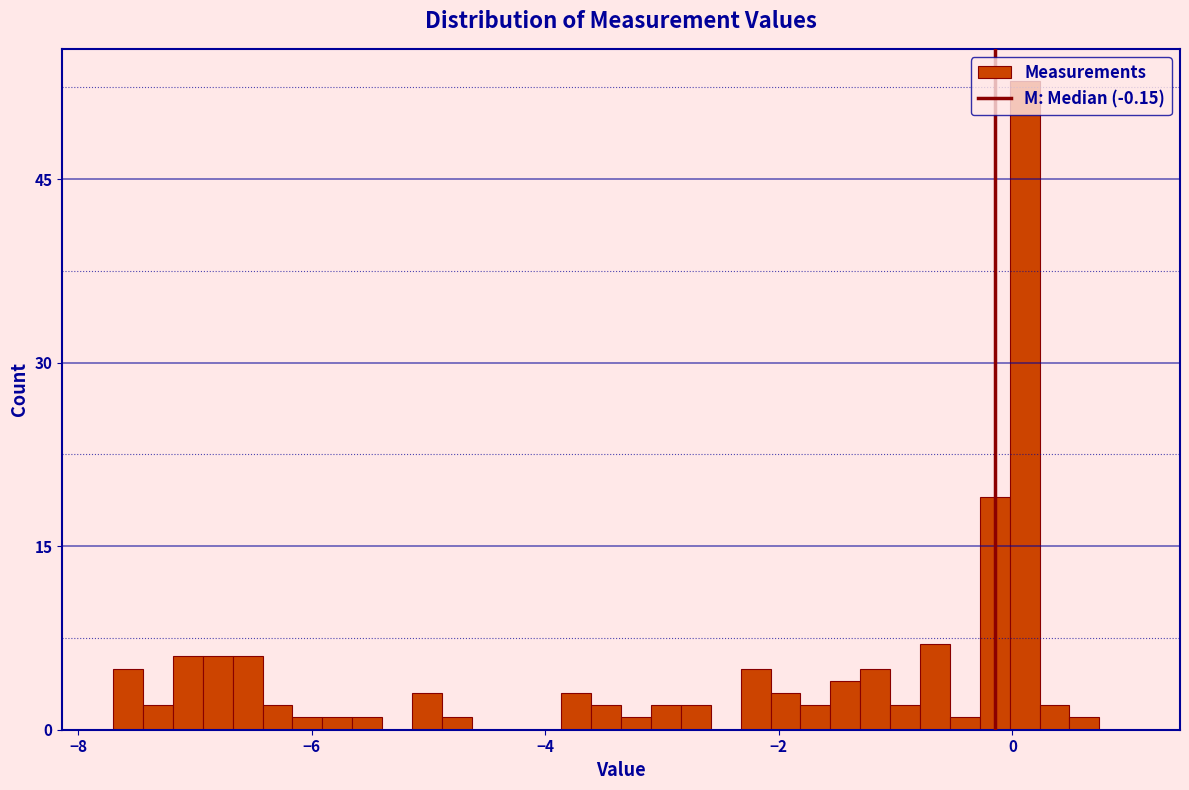

Around what value on the x-axis is the tallest bar? Give the approximate position of its centre, as read against the axis.

0.2